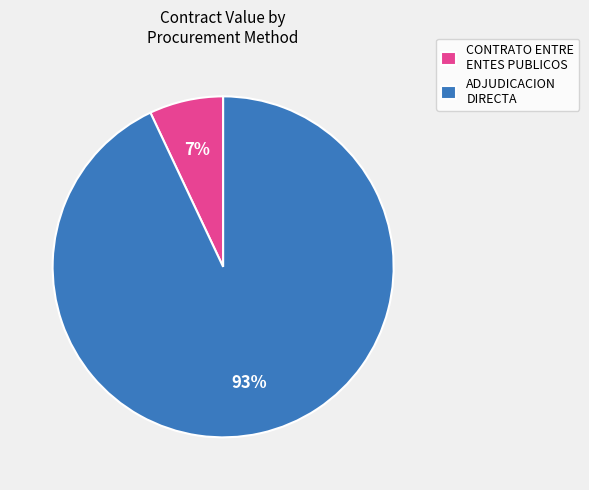

To the nearest percent, what percentage of the pie is ADJUDICACION DIRECTA?

93%